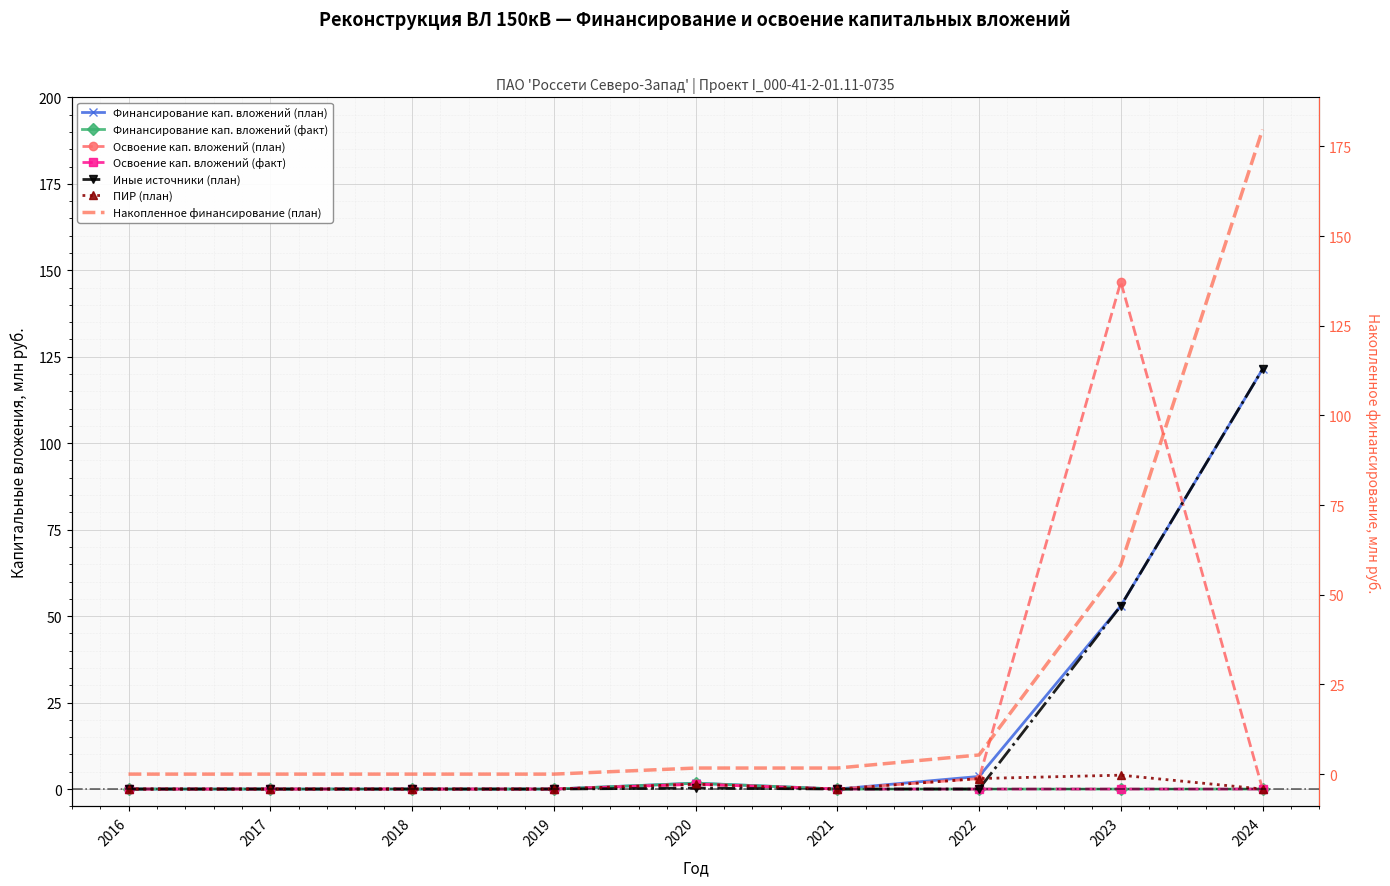

Is it true that Освоение кап. вложений (факт) equals 0.9 at 2023?

False